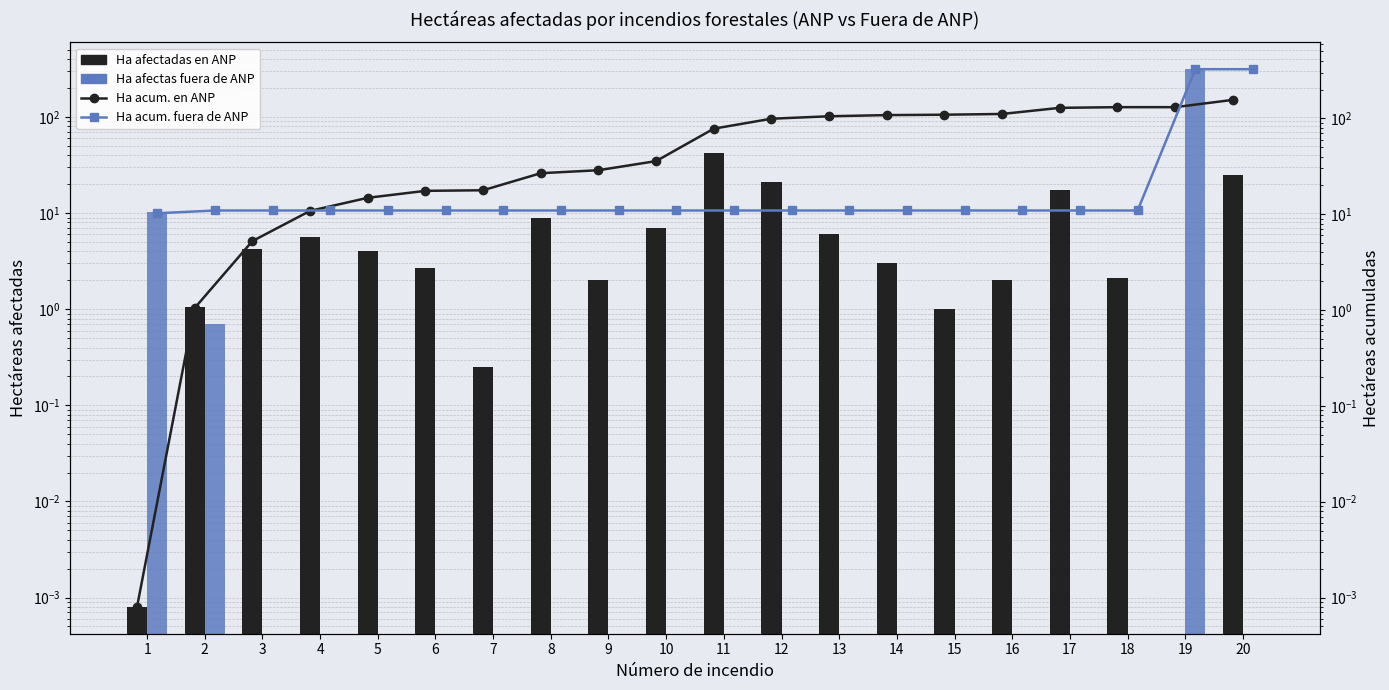

What is the value of the Ha acum. en ANP bar at the 8th from the left?

26.8